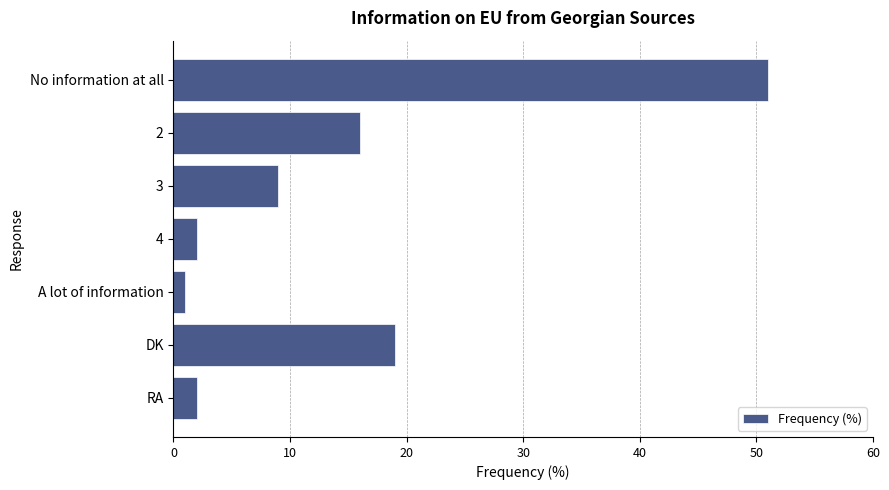

At which label is the value closest to 26?

DK